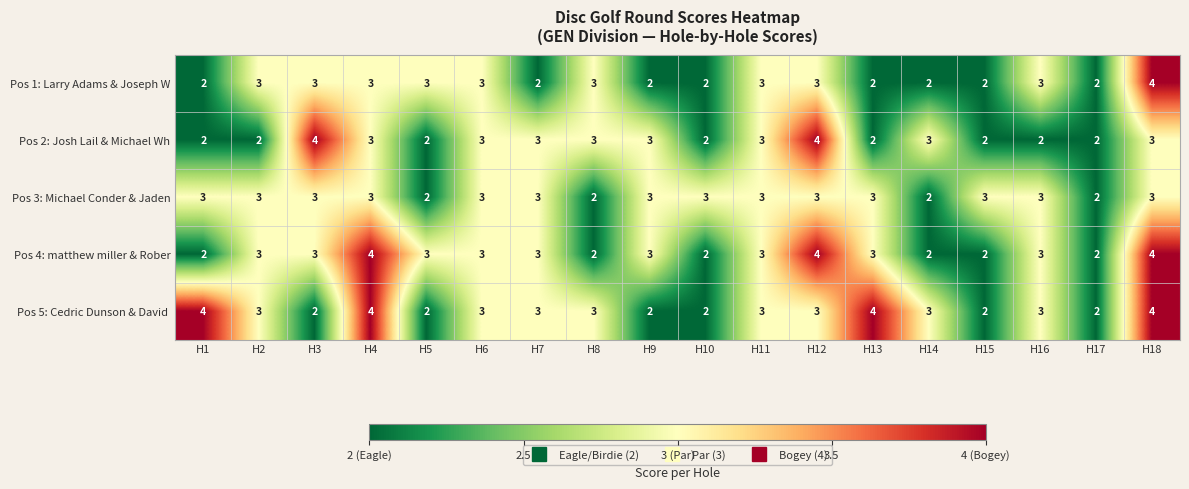

What is the approximate value of Pos 4: matthew miller & Rober at H7?

3